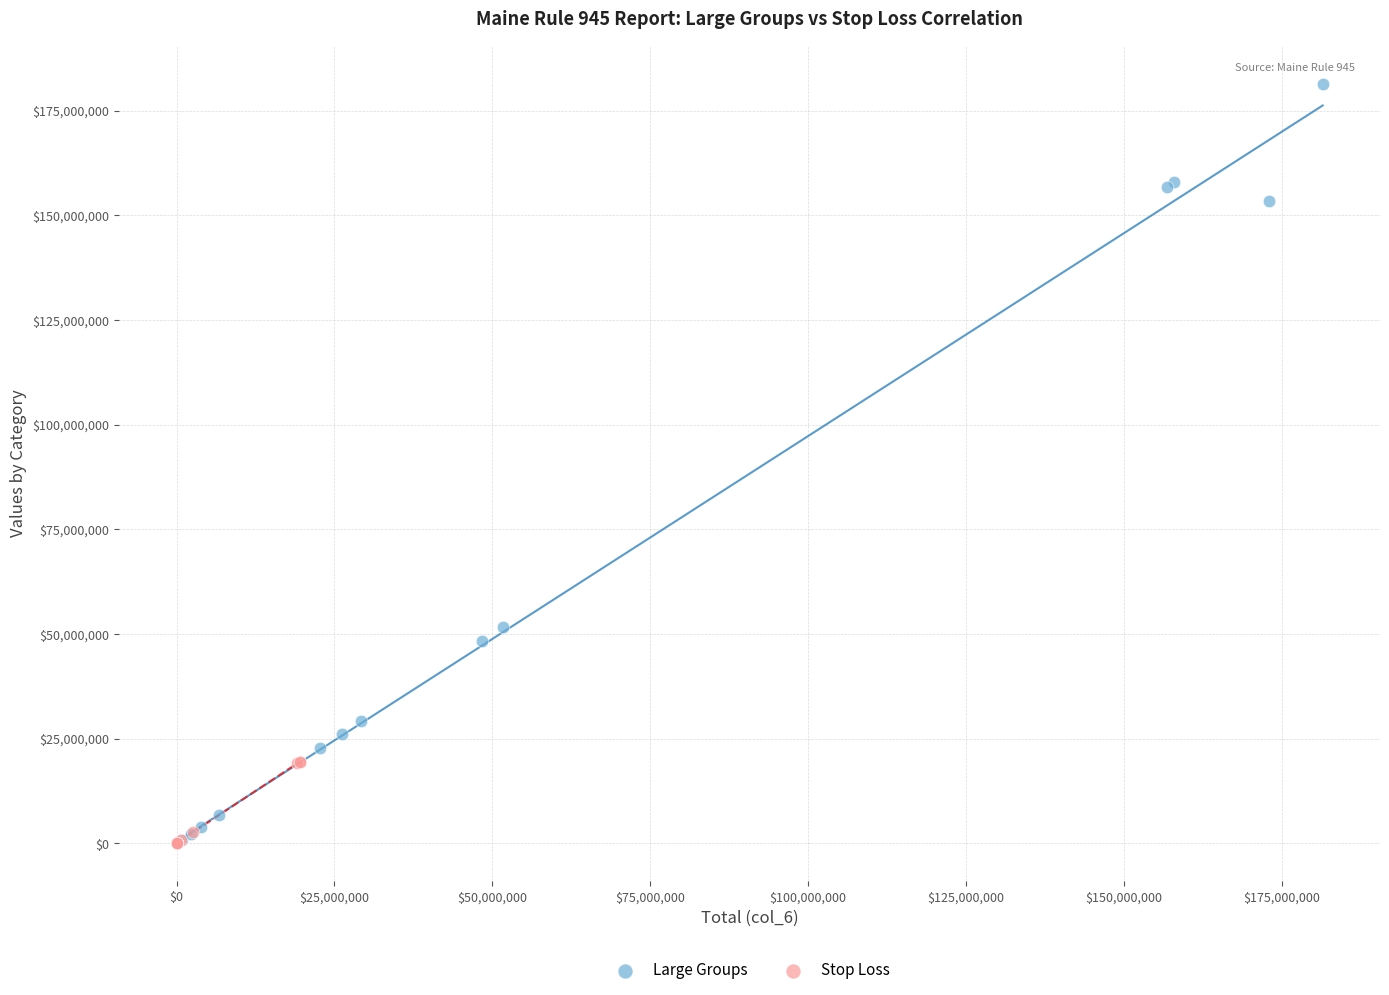

Which series has the largest Y range (max minus min)?

Large Groups